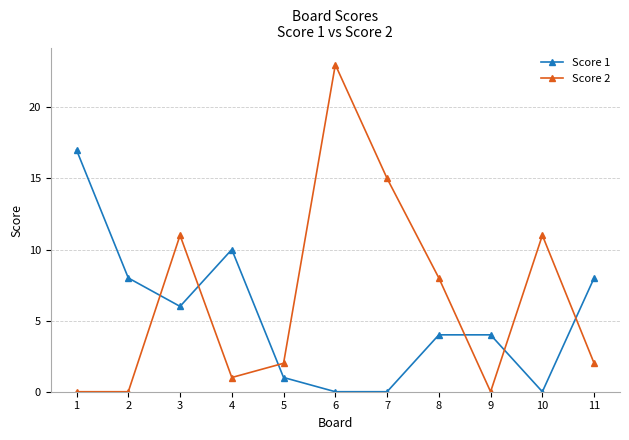

The Score 1 series shows 1 at 8. True or false?

False